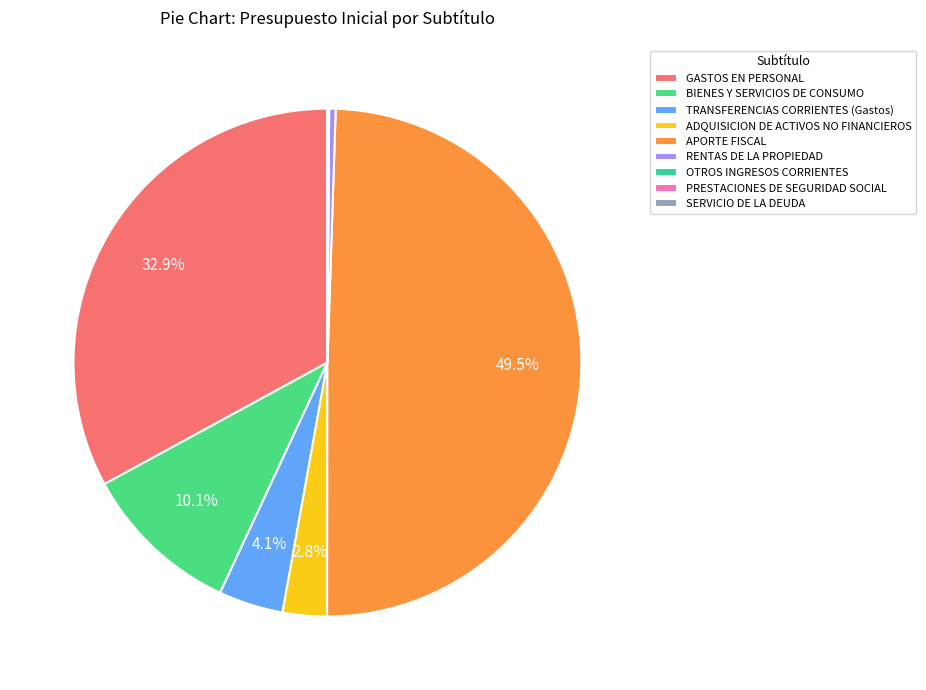

Is there any slice that represents more than half of the pie?

No